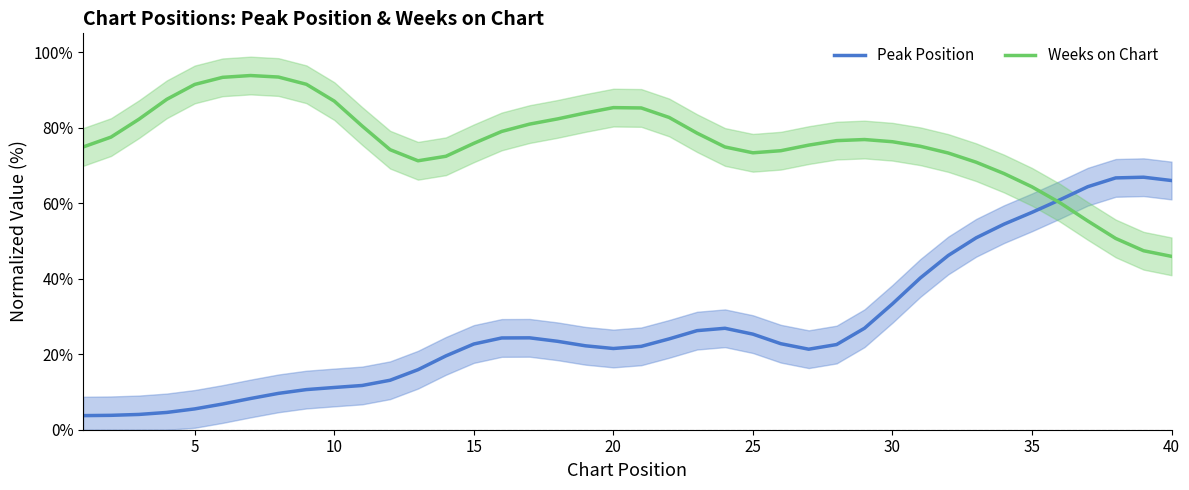

How many times do Weeks on Chart and Peak Position cross each other?

1